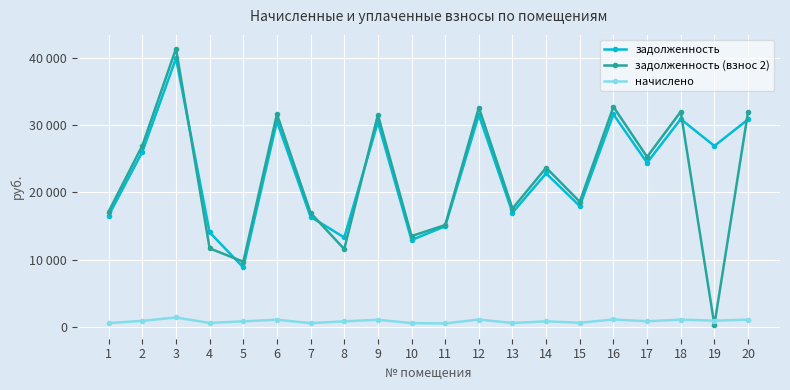

Is it true that начислено equals 443.5 at 17?

False